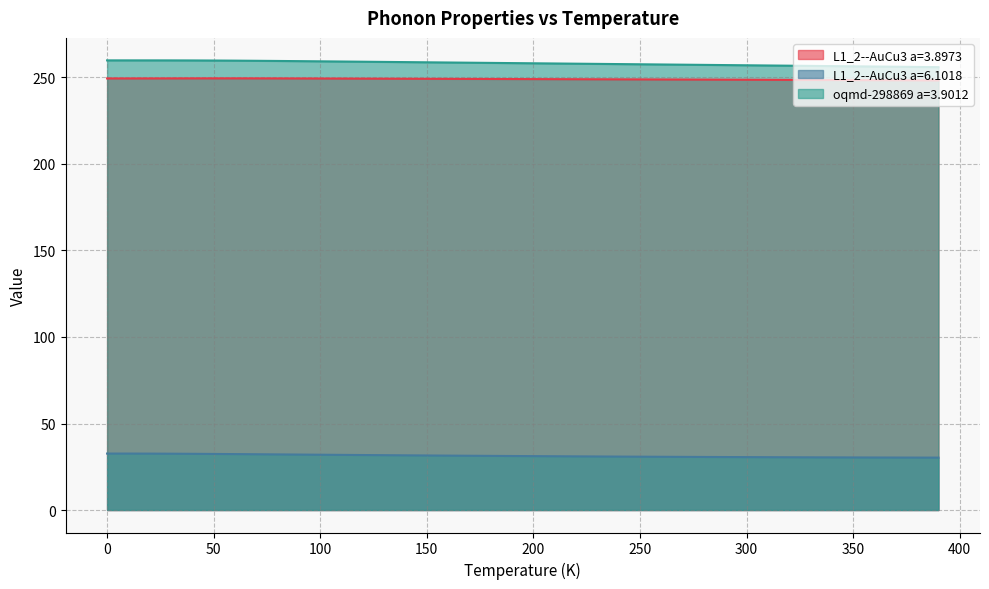

What are all the series names shown in the legend?

L1_2--AuCu3 a=3.8973, L1_2--AuCu3 a=6.1018, oqmd-298869 a=3.9012